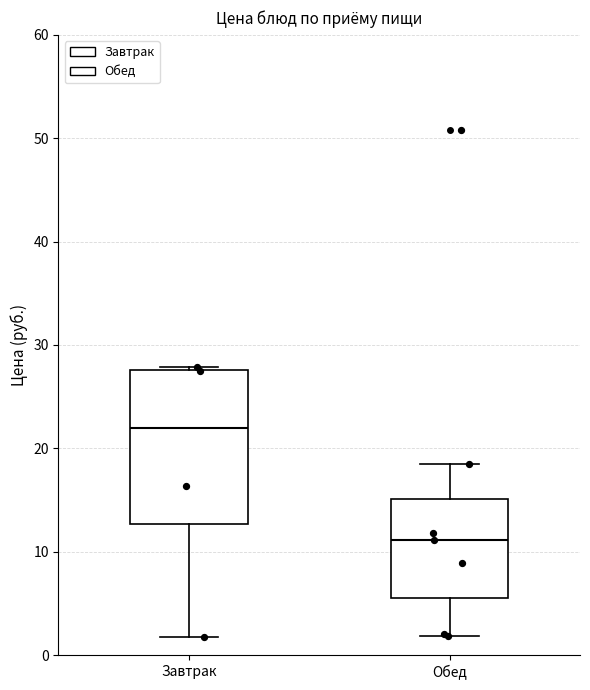

Which box's median line is the highest?

Завтрак